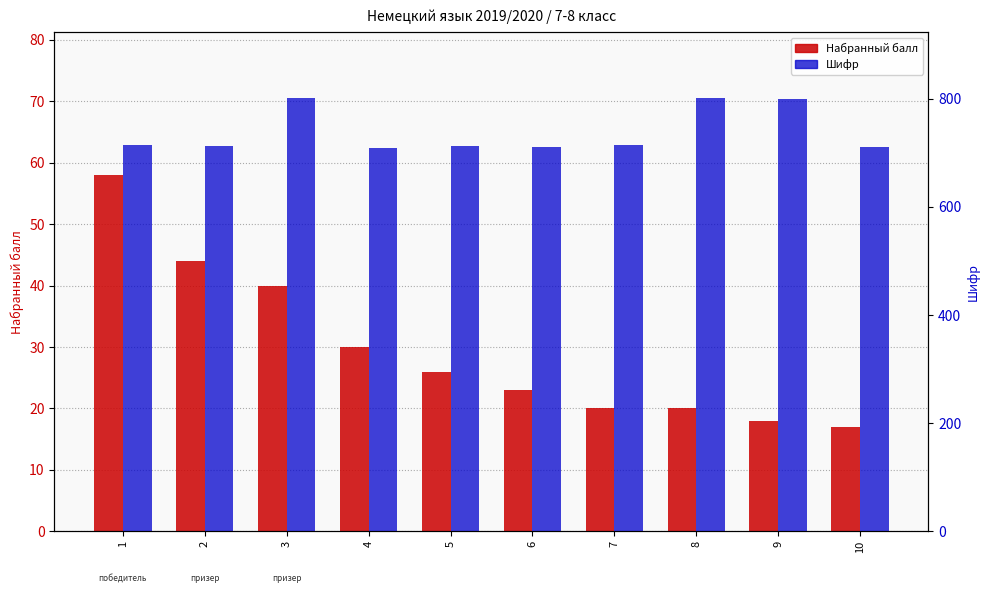

Which series has the largest total across all categories?

Шифр